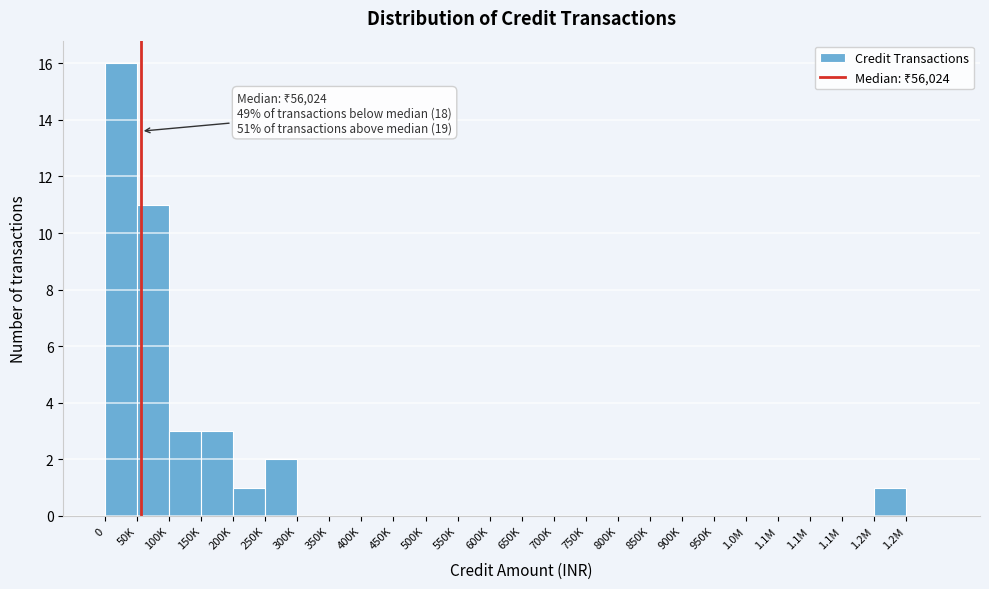

Count the number of data series in this chart.

1